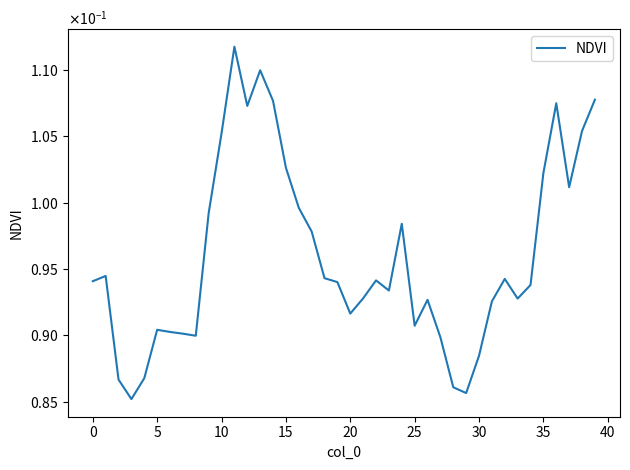

Does the chart display data point markers on the line(s)?

No